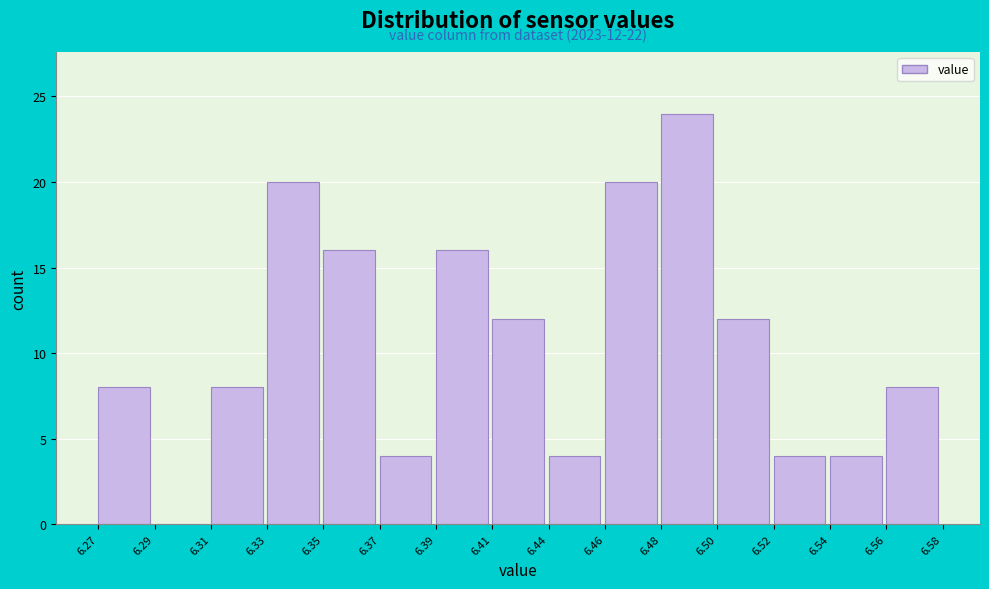

What is the sum of all values?

160